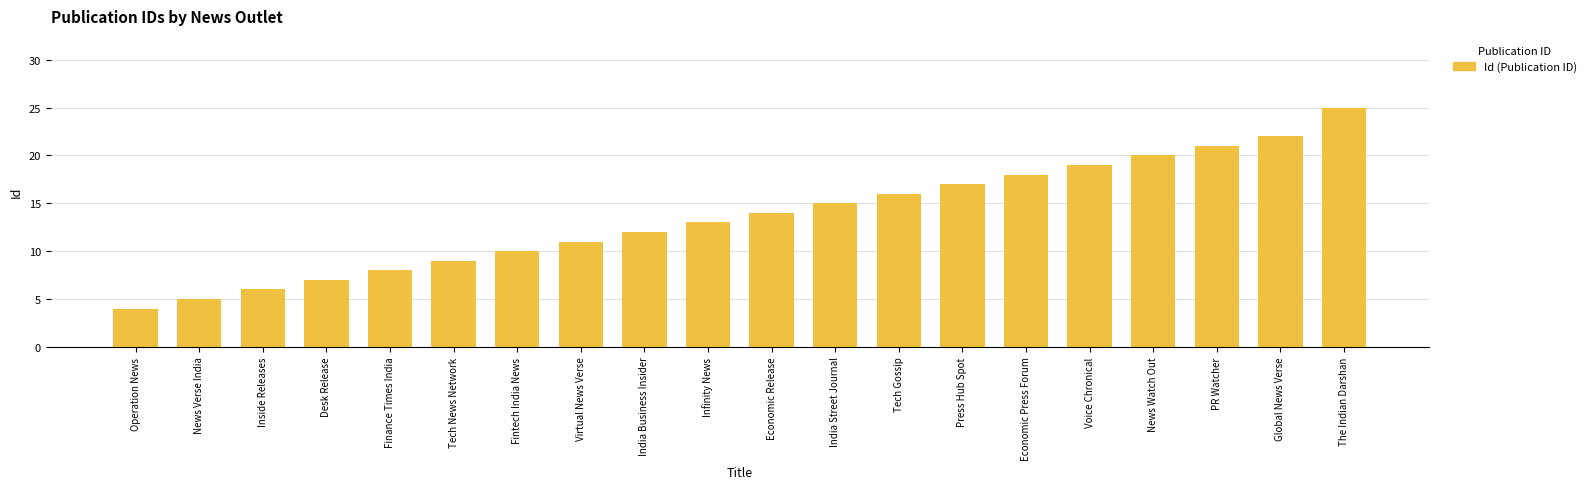

Rank the categories by value from lowest to highest.

Operation News, News Verse India, Inside Releases, Desk Release, Finance Times India, Tech News Network, Fintech India News, Virtual News Verse, India Business Insider, Infinity News, Economic Release, India Street Journal, Tech Gossip, Press Hub Spot, Economic Press Forum, Voice Chronical, News Watch Out, PR Watcher, Global News Verse, The Indian Darshan